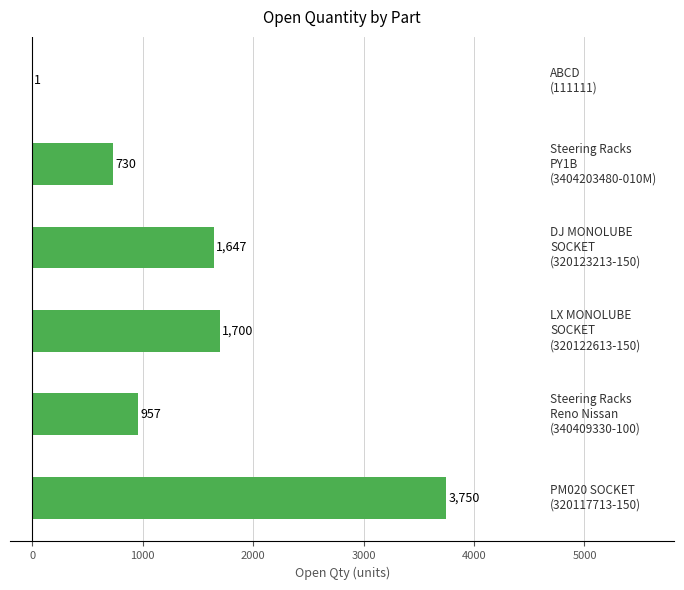

What is the sum of all values?

8785